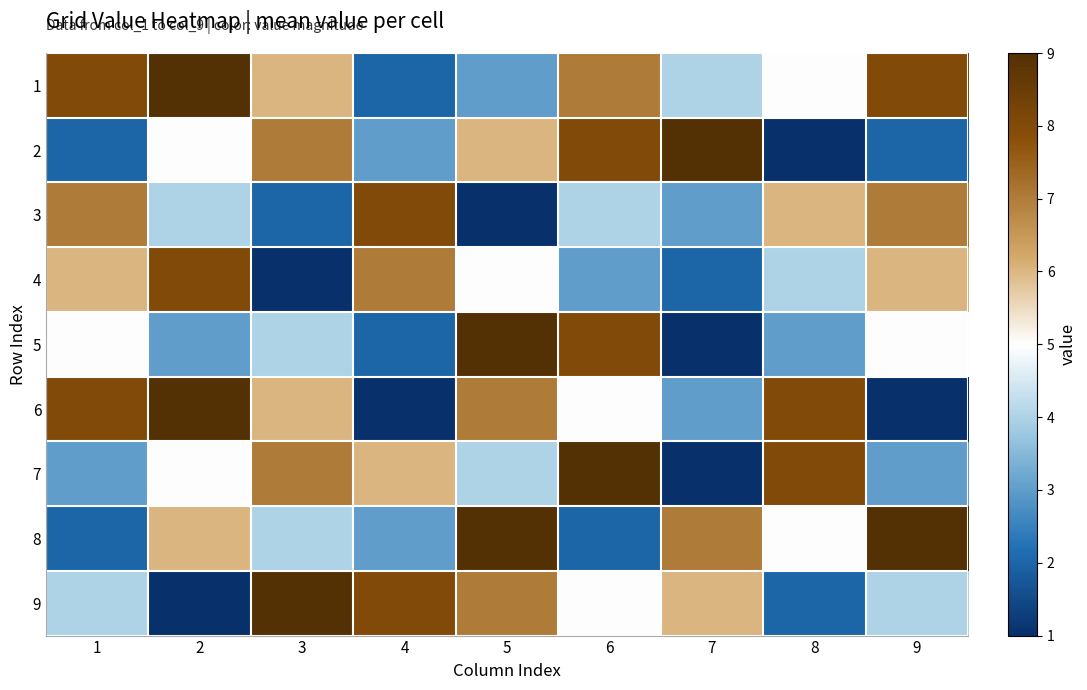

Count the number of data series in this chart.

9